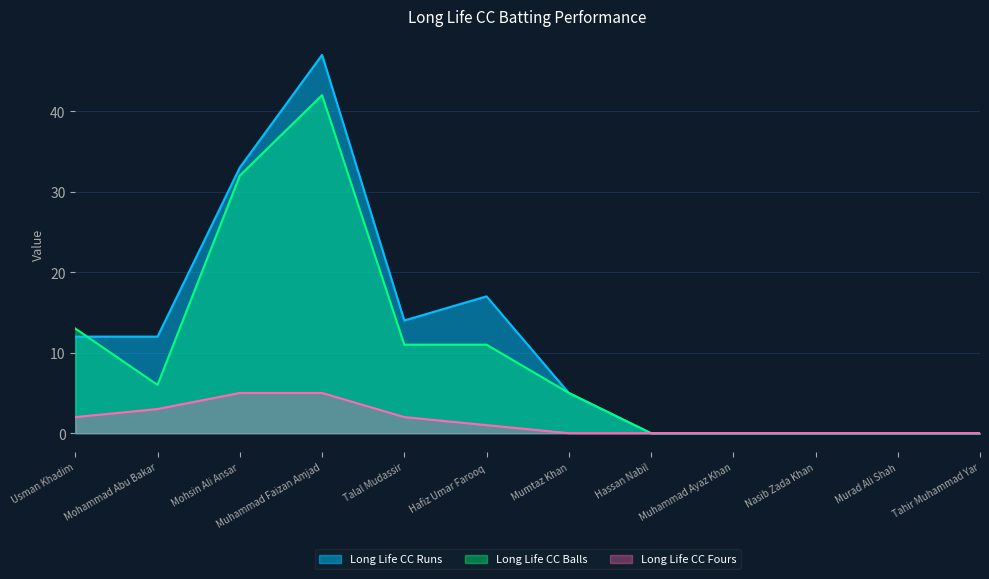

Which series changed the most between Mohammad Abu Bakar and Tahir Muhammad Yar?

Long Life CC Runs